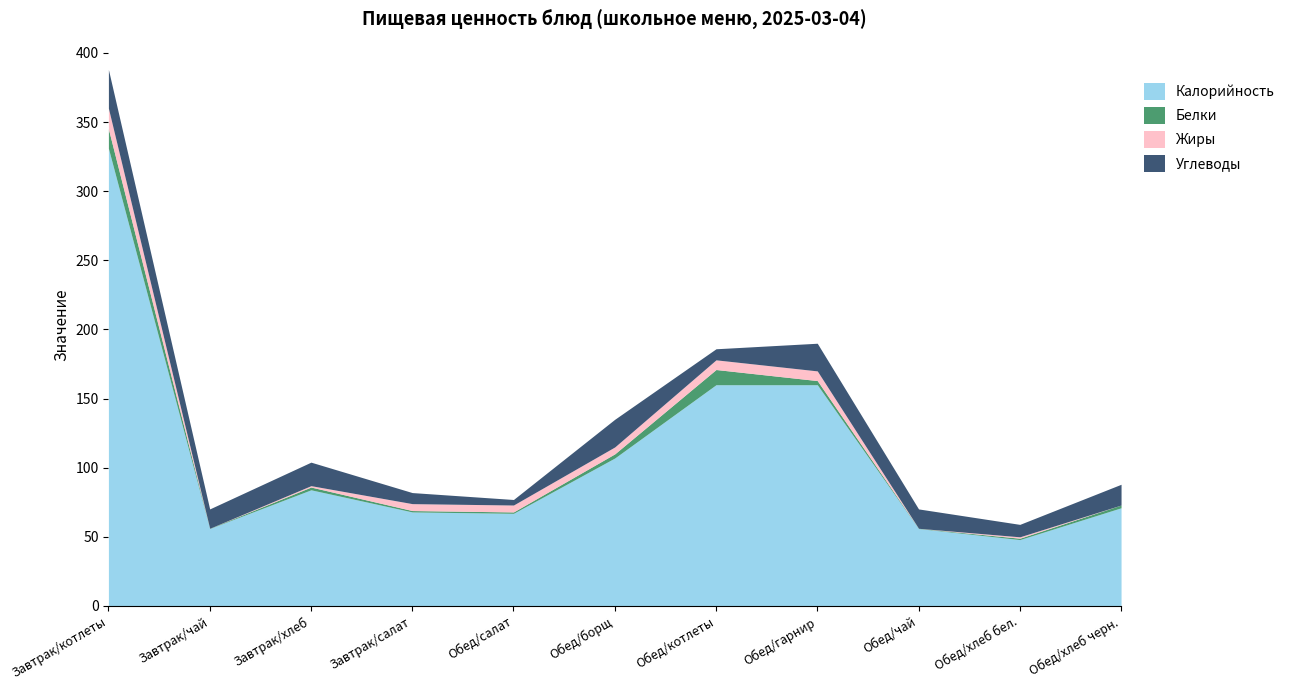

Does the chart have visible grid lines?

No